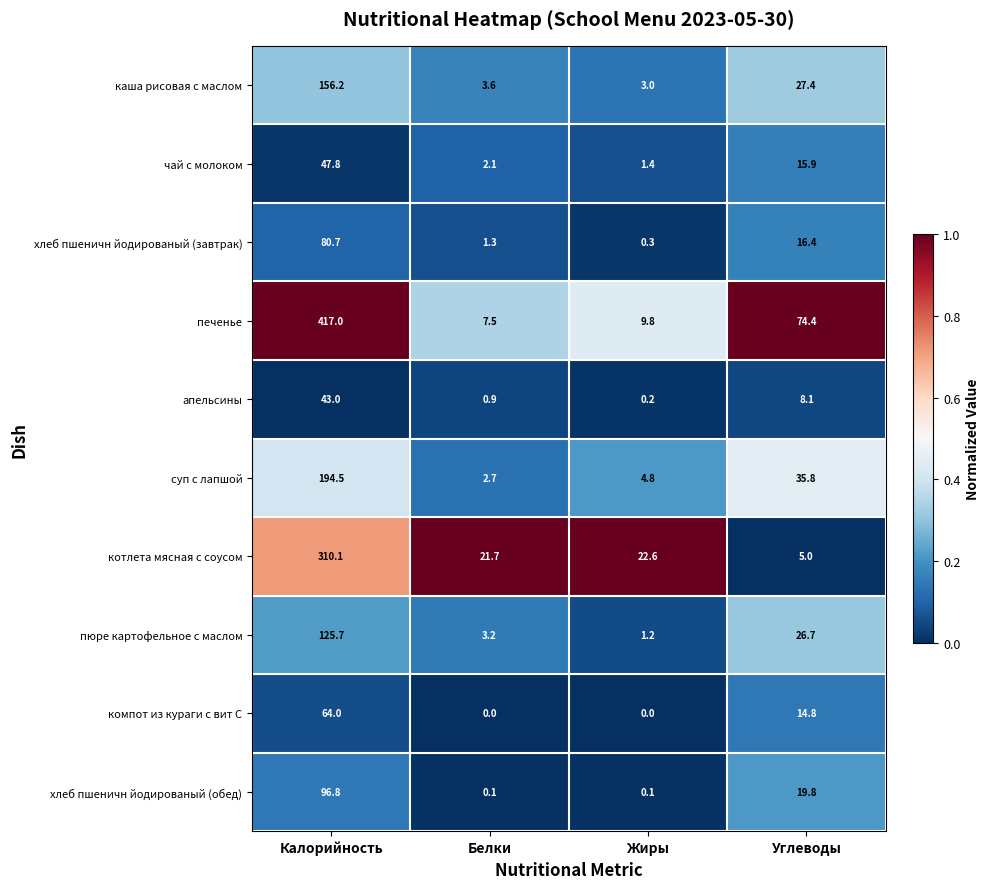

Rank the series at Калорийность from highest to lowest value.

печенье, котлета мясная с соусом, суп с лапшой, каша рисовая с маслом, пюре картофельное с маслом, хлеб пшеничн йодированый (обед), хлеб пшеничн йодированый (завтрак), компот из кураги с вит С, чай с молоком, апельсины